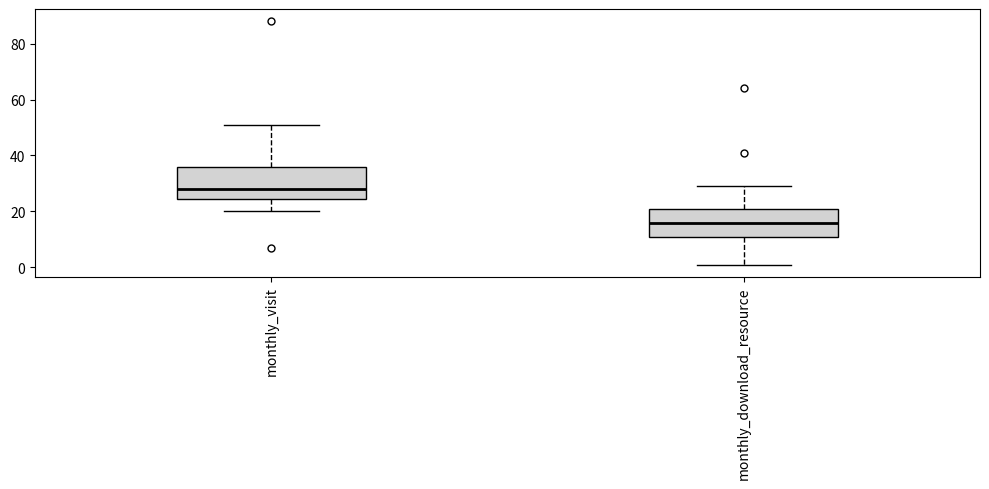

Reading left to right, transcribe this box plot: for each box, give where its median line is, the range the box spans, and where its two whiskers end, as read against the y-axis. The values are not printed on the chart, so give them approximately, as read against the axis.

monthly_visit: median 28, box 24 to 36, whiskers 20 to 52
monthly_download_resource: median 16, box 12 to 22, whiskers 2 to 30